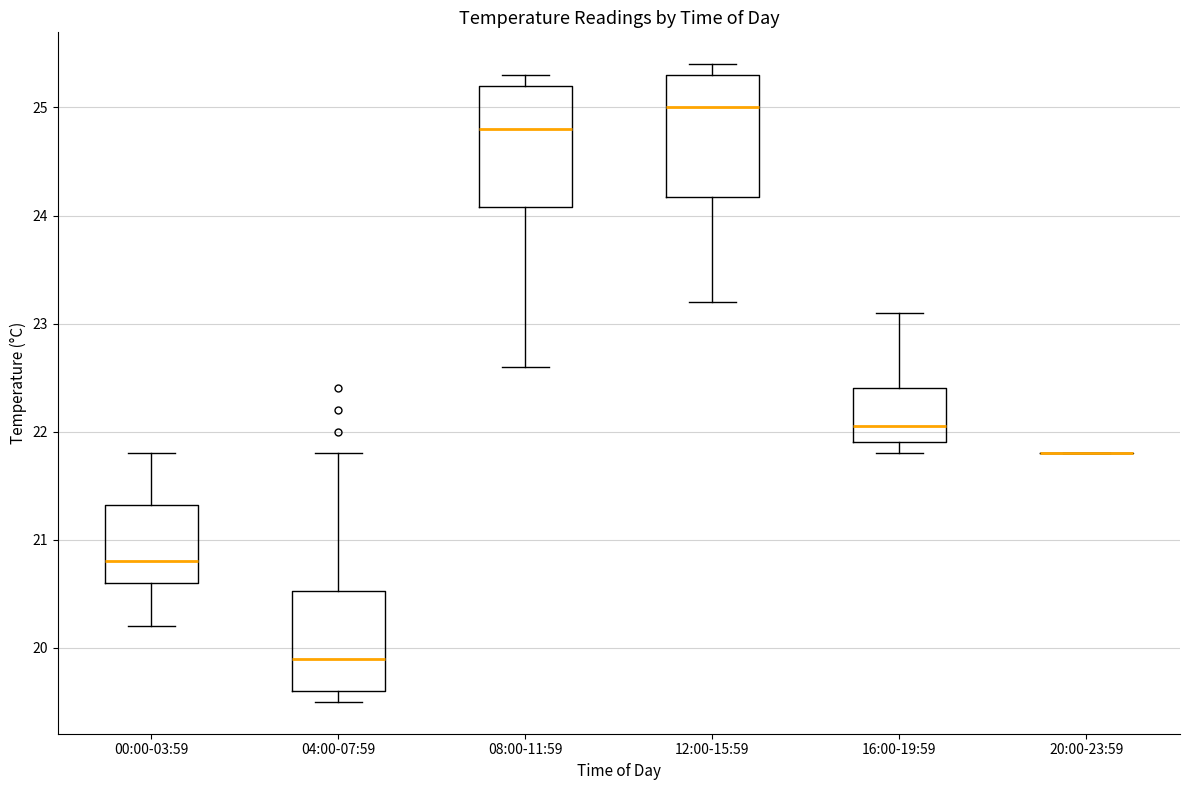

Reading left to right, read every box against the y-axis: the position of its median line, the range the box covers, and the ends of its whiskers. The values are not printed on the chart, so give them approximately, as read against the axis.

00:00-03:59: median 20.8, box 20.6 to 21.3, whiskers 20.2 to 21.8
04:00-07:59: median 19.9, box 19.6 to 20.5, whiskers 19.5 to 21.8
08:00-11:59: median 24.8, box 24.1 to 25.2, whiskers 22.6 to 25.3
12:00-15:59: median 25.0, box 24.2 to 25.3, whiskers 23.2 to 25.4
16:00-19:59: median 22.1, box 21.9 to 22.4, whiskers 21.8 to 23.1
20:00-23:59: box collapsed to a line at 21.8, whiskers 21.8 to 21.8